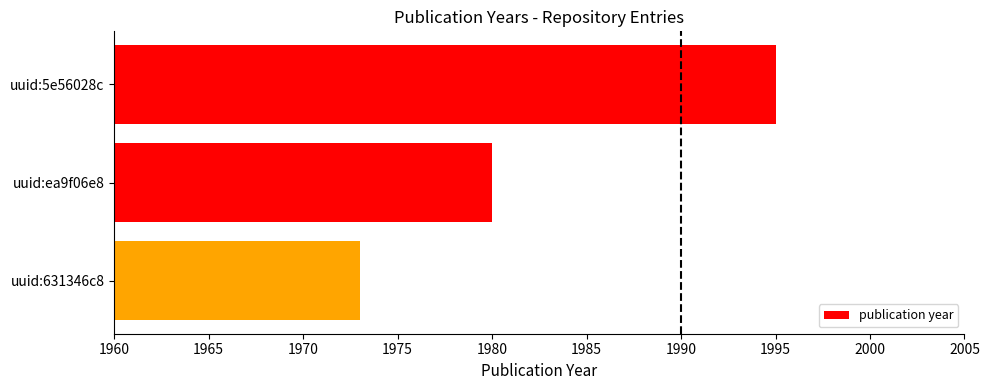

Reading top to bottom, list all the values displayed in this chart.

1995	1980	1973